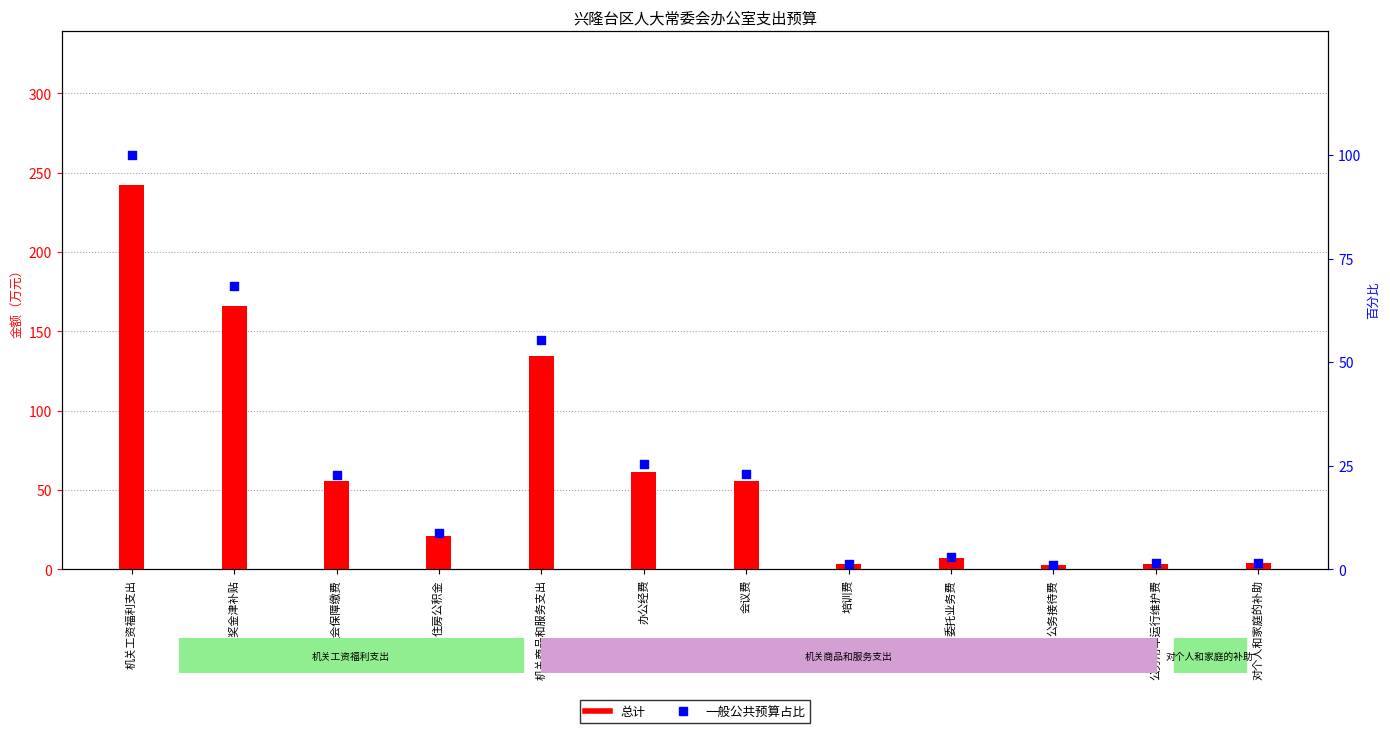

Is the value of 一般公共预算占比 at 公务用车运行维护费 greater than the value of 总计 at 机关商品和服务支出?

No